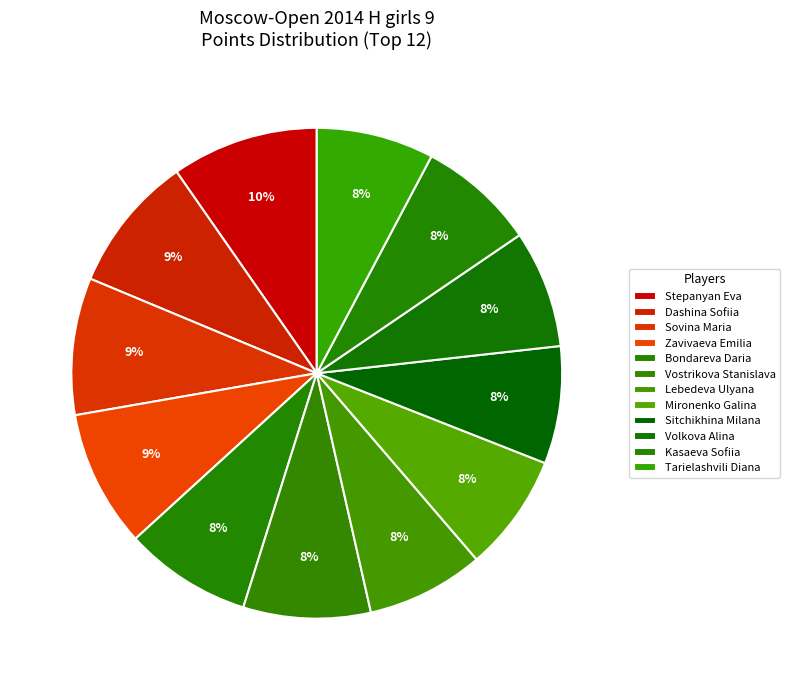

Does Mironenko Galina account for over 50% of the chart?

No